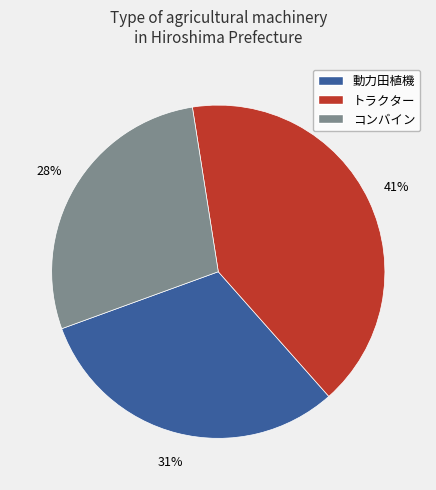

Combined, do 動力田植機 and コンバイン account for over 50%?

Yes